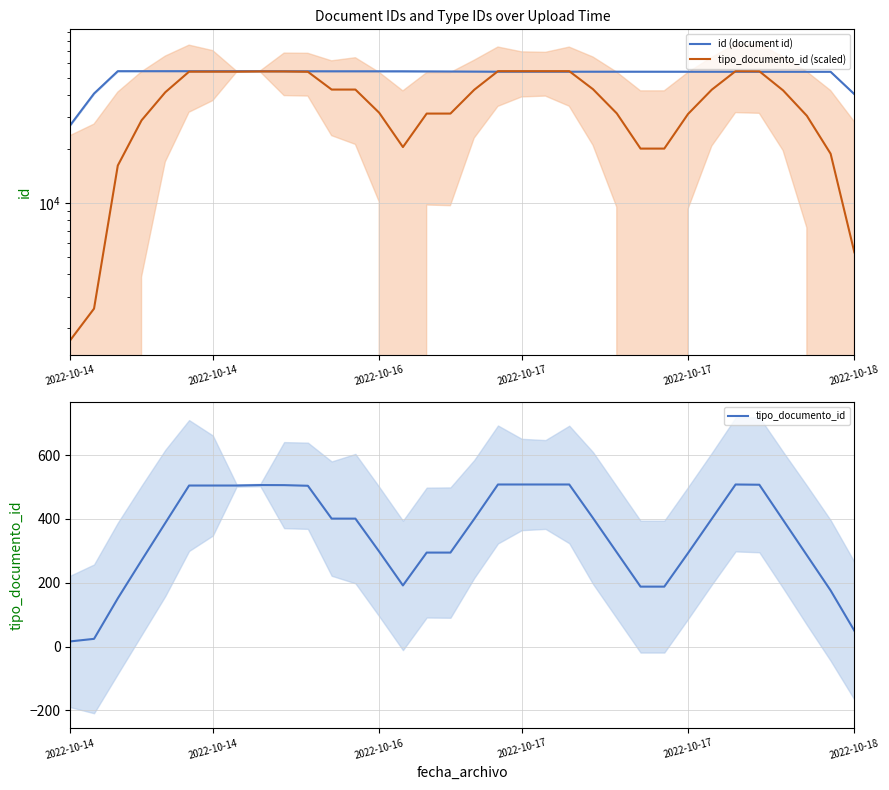

Which series has the largest total across all categories?

id (document id)